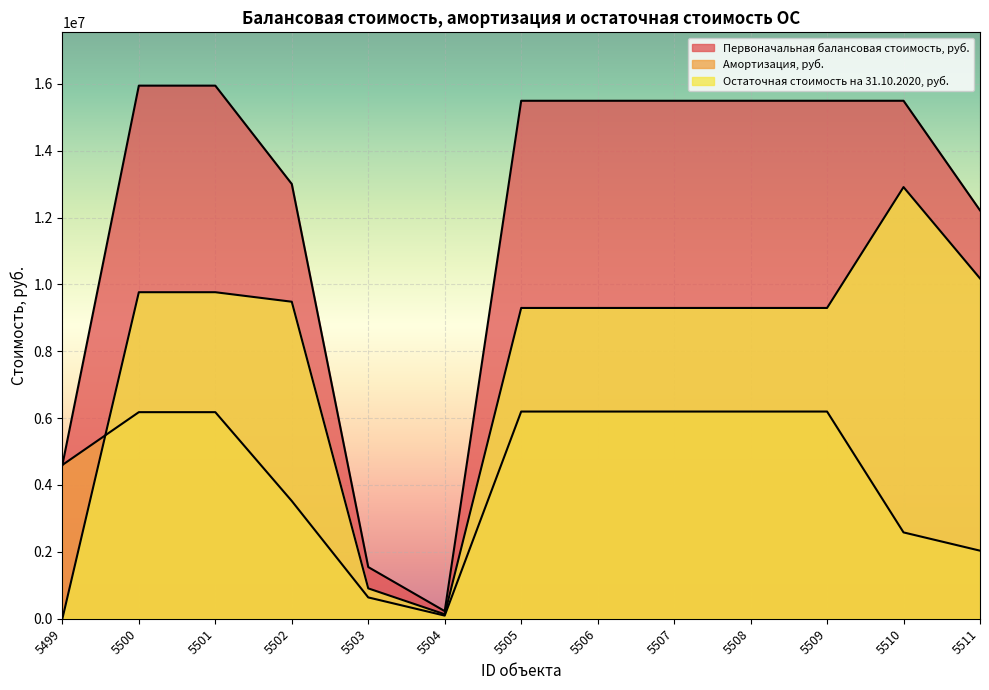

At which label is Амортизация, руб. closest to 3145143?

5502